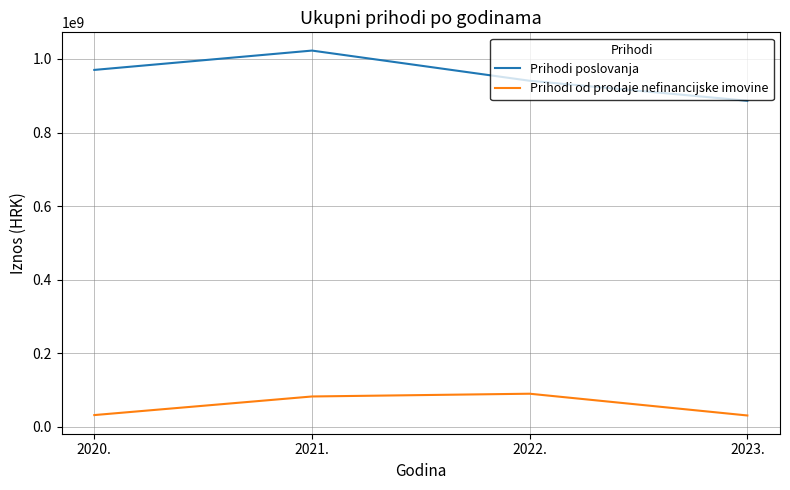

The value of Prihodi poslovanja at 2021. is 379078346. True or false?

False